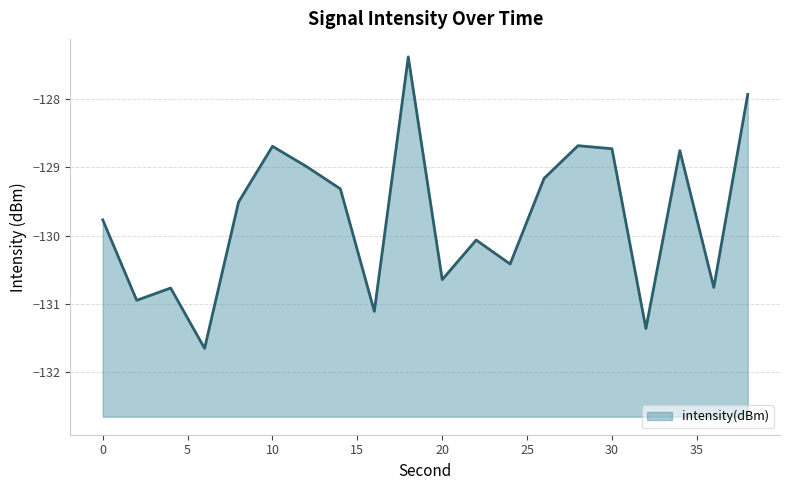

Where is the first local maximum?

4